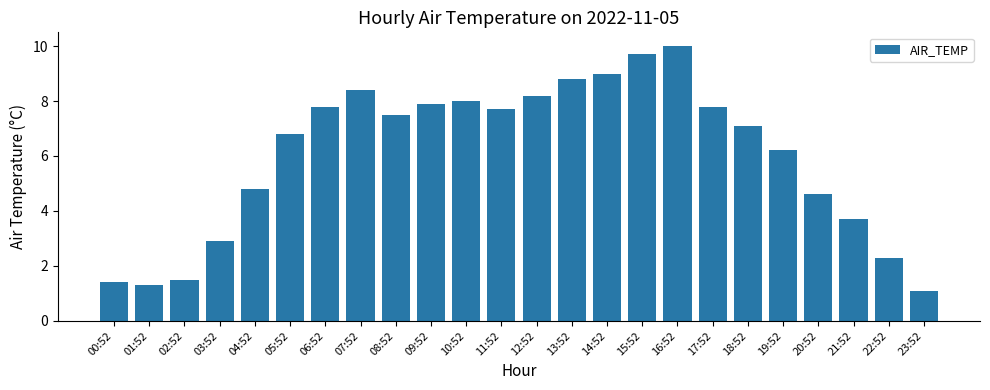

How many series are shown in this chart?

1